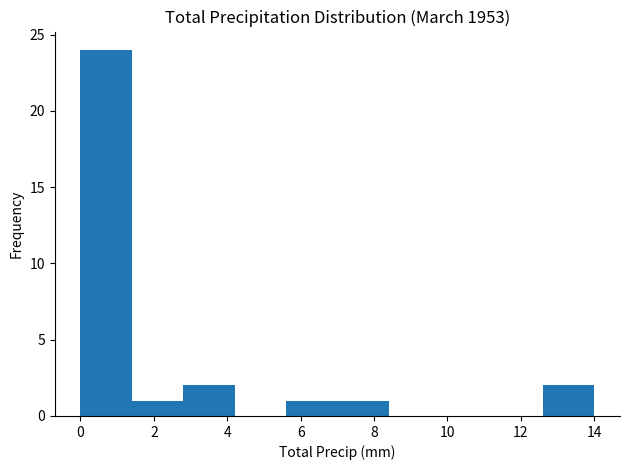

Reading left to right, list every bar in this chart as the range it spans on the x-axis followed by its height. The values are not printed on the chart, so give them approximately, as read against the axis.

0.0 to 1.4: 24
1.4 to 2.8: 1
2.8 to 4.2: 2
4.2 to 5.6: 0
5.6 to 7.0: 1
7.0 to 8.4: 1
8.4 to 9.8: 0
9.8 to 11.2: 0
11.2 to 12.6: 0
12.6 to 14.0: 2